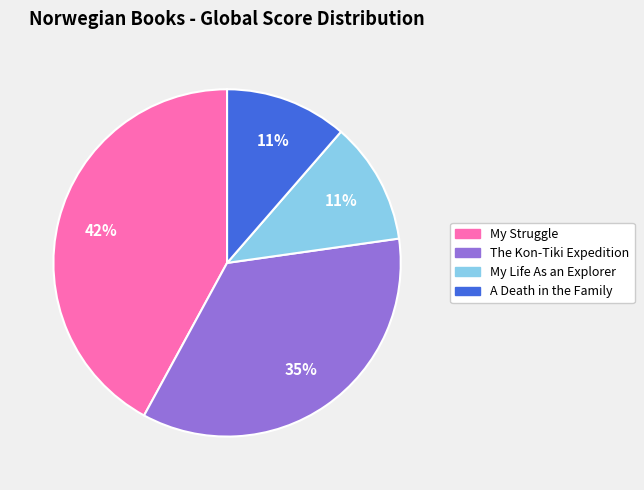

To the nearest percent, what is the average slice percentage?

25%